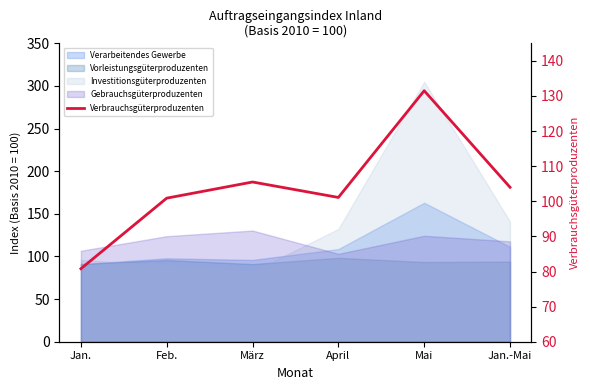

What is the sum of all values?

623.8